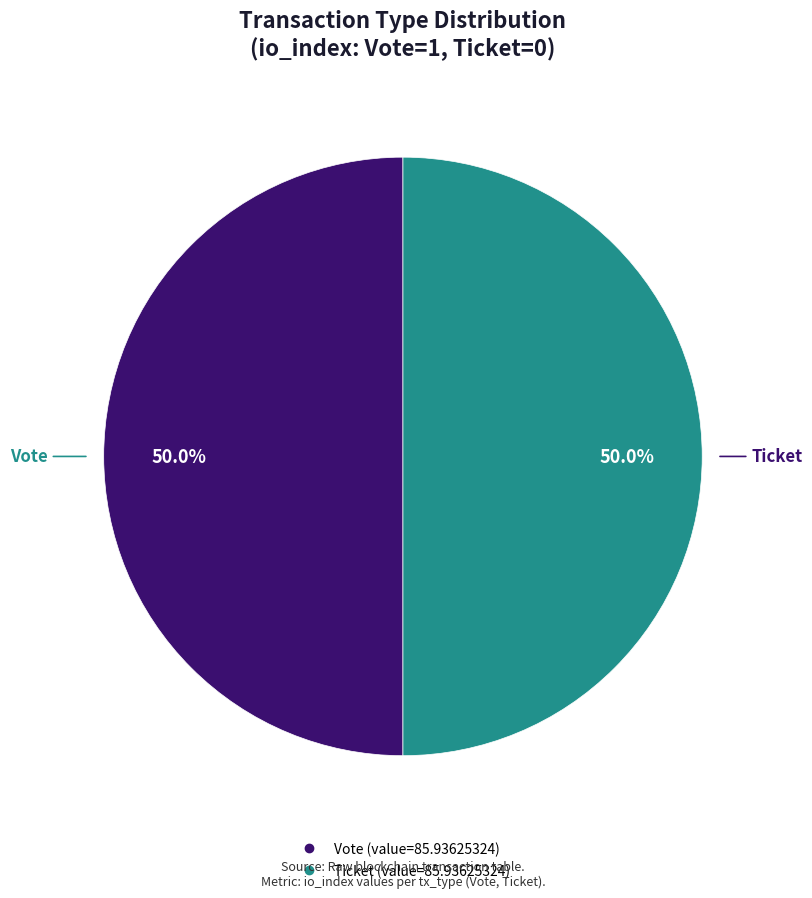

Rank the categories by value from lowest to highest.

Ticket (io_index=0), Vote (io_index=1)